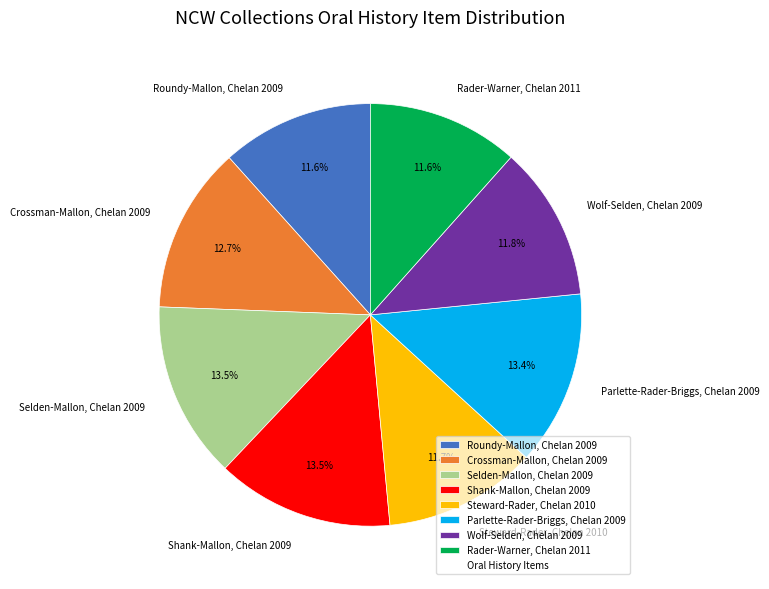

To the nearest percent, what percentage of the pie is Steward-Rader, Chelan 2010?

12%